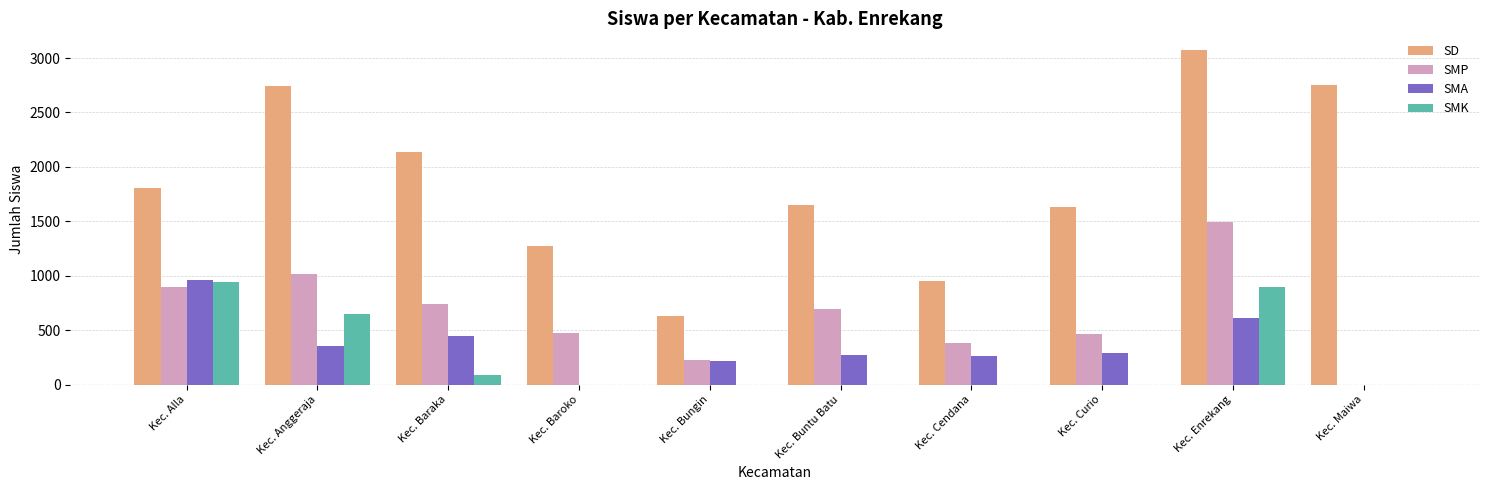

What is the total value across all series at Kec. Buntu Batu?

2610